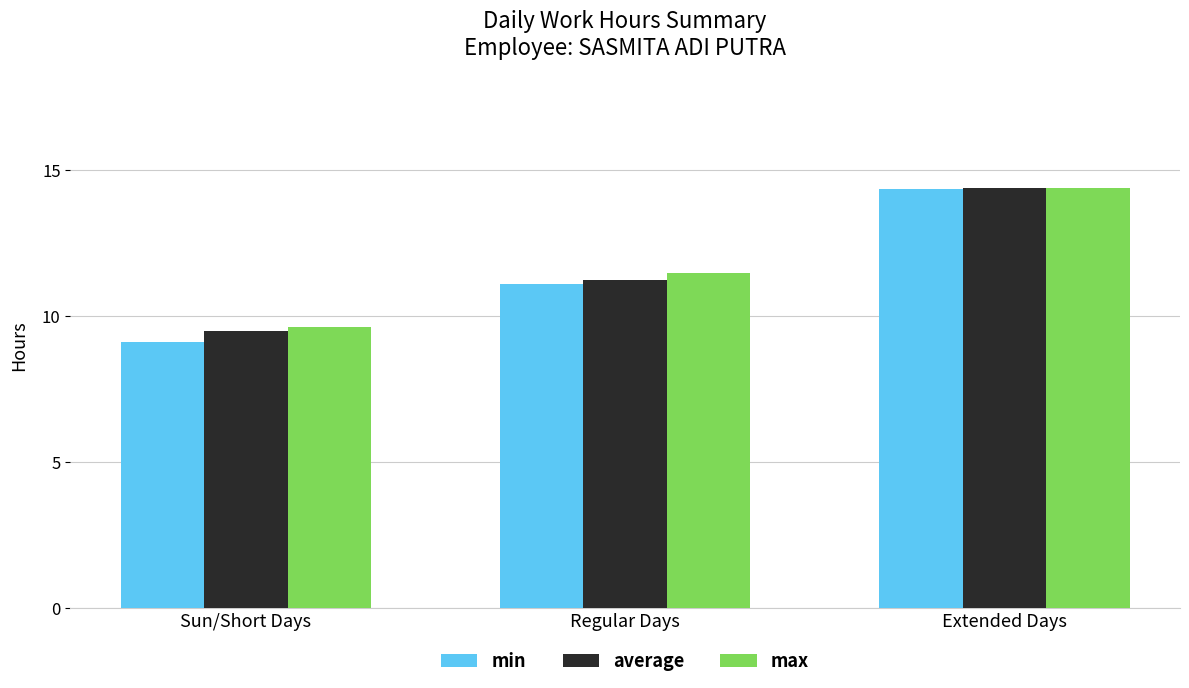

What is the average value of the average series?

11.7